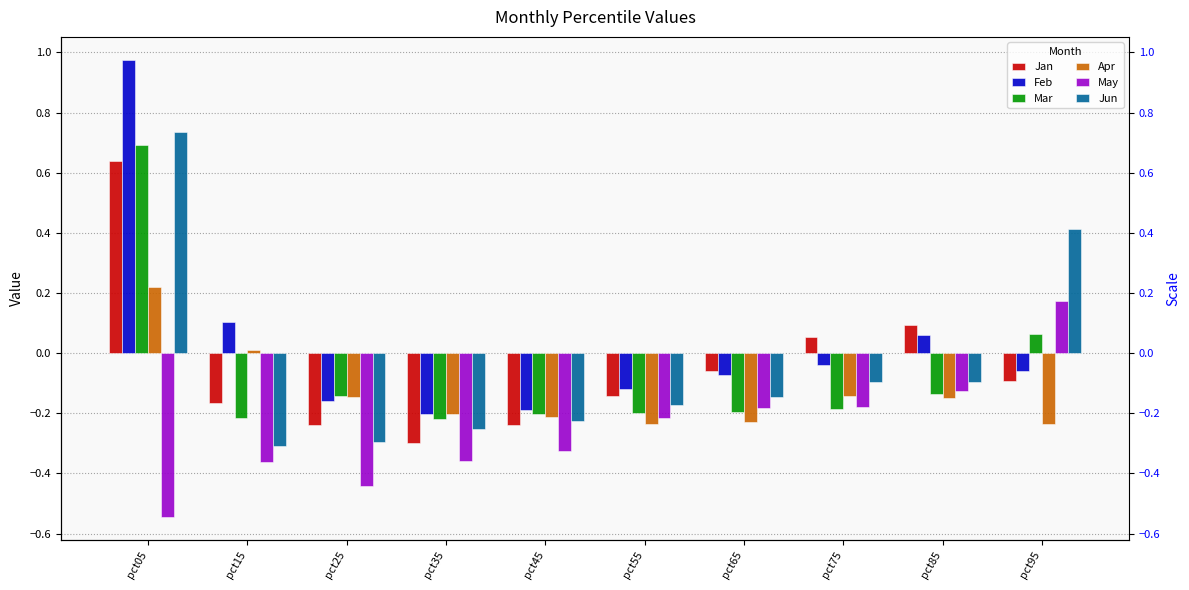

How many values in the Apr series exceed 0?

2